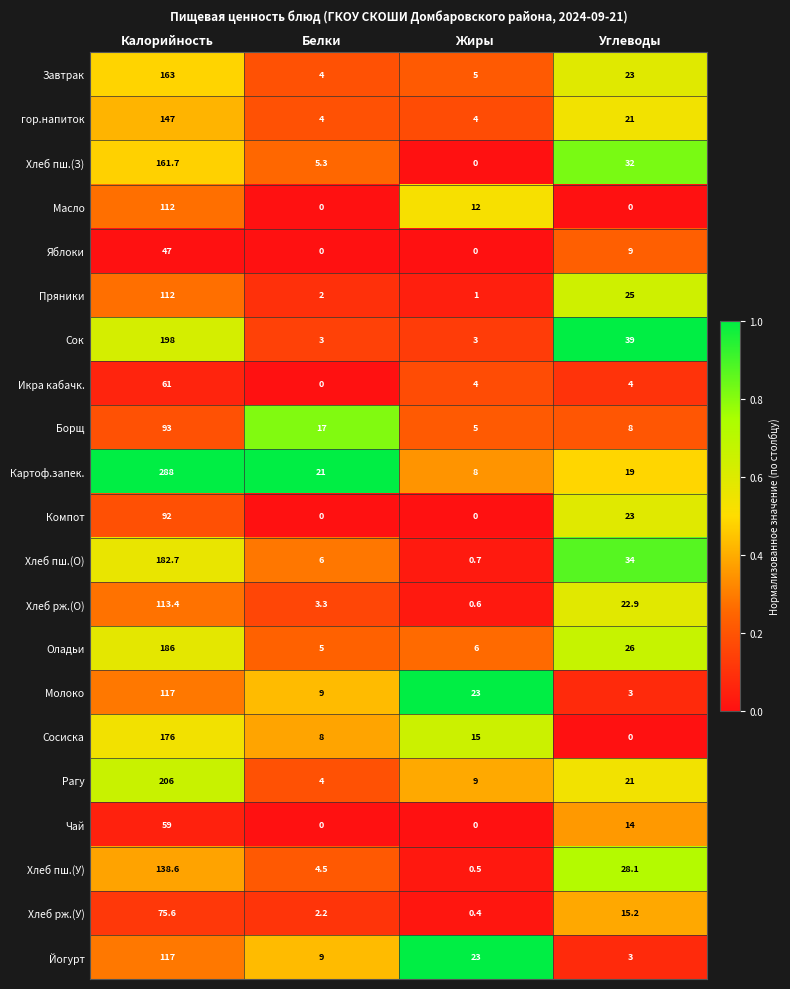

What is the average value of the Борщ series?

30.8